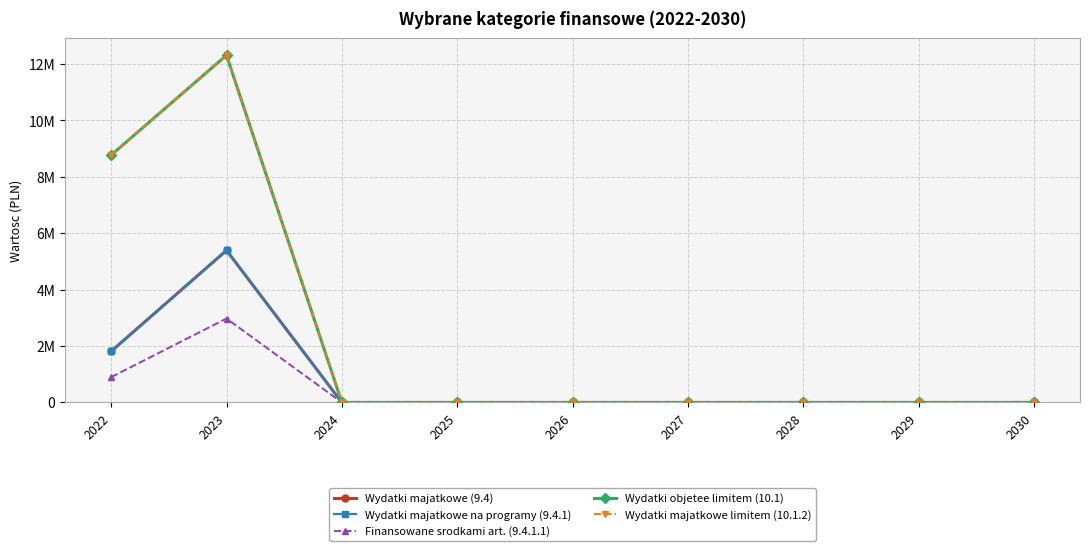

At which label is Finansowane srodkami art. (9.4.1.1) closest to 1488466?

2022